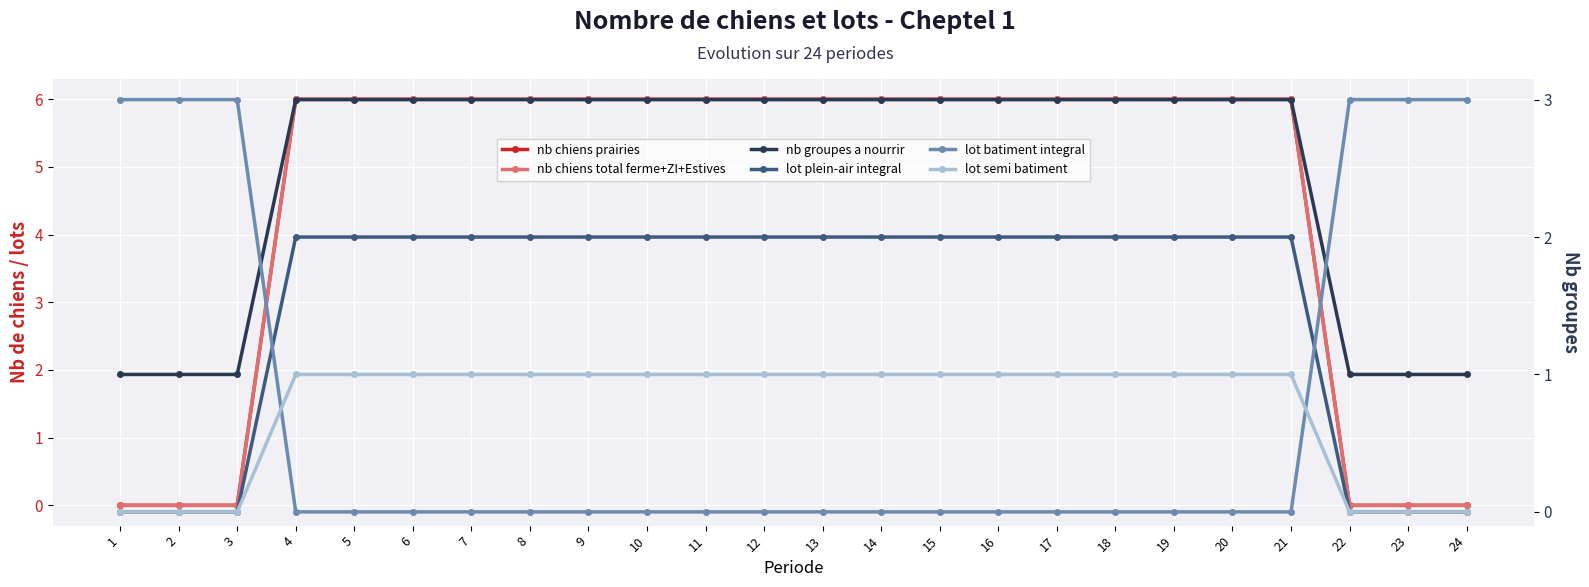

Rank the categories by lot batiment integral (cheptel 1) value from highest to lowest.

1, 2, 3, 22, 23, 24, 4, 5, 6, 7, 8, 9, 10, 11, 12, 13, 14, 15, 16, 17, 18, 19, 20, 21